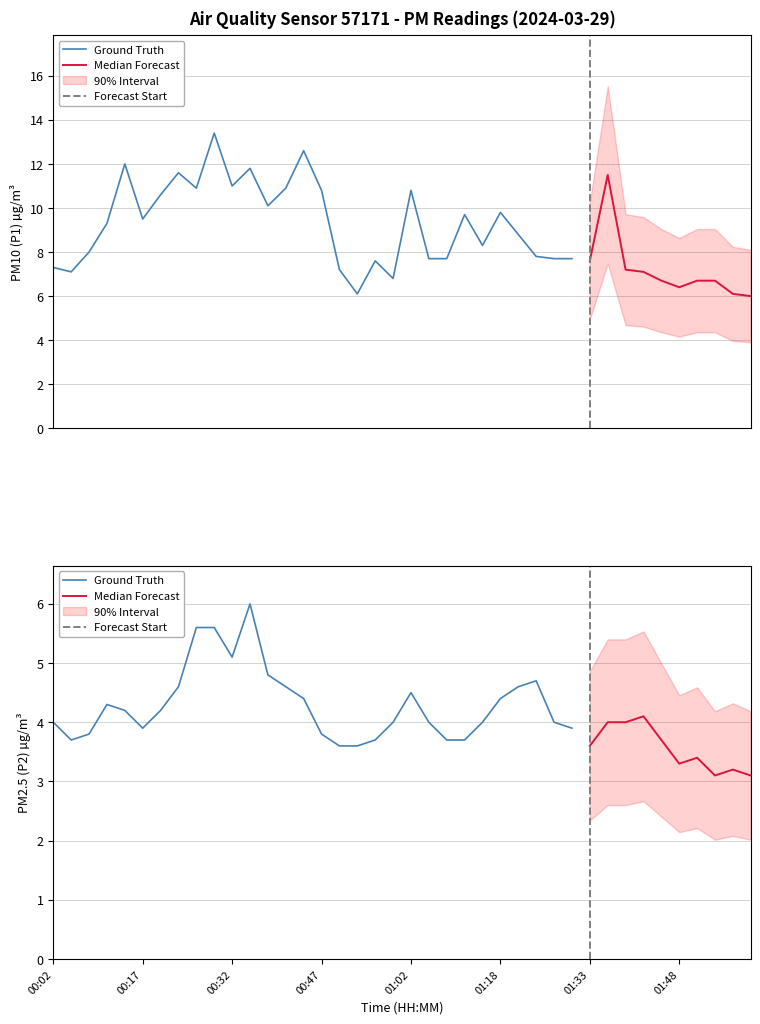

Reading right to left, transcribe all the data shown in this chart.

P1: 39=6.0	38=6.1	37=6.7	36=6.7	35=6.4	34=6.7	33=7.1	32=7.2	31=11.5	30=7.6	29=7.7	28=7.7	27=7.8	26=8.8	25=9.8	24=8.3	23=9.7	22=7.7	21=7.7	20=10.8	19=6.8	18=7.6	17=6.1	16=7.2	15=10.8	14=12.6	13=10.9	12=10.1	11=11.8	10=11.0	9=13.4	8=10.9	7=11.6	6=10.6	5=9.5	4=12.0	3=9.3	2=8.0	P2=7.1	P1=7.3
P2: 39=3.1	38=3.2	37=3.1	36=3.4	35=3.3	34=3.7	33=4.1	32=4.0	31=4.0	30=3.6	29=3.9	28=4.0	27=4.7	26=4.6	25=4.4	24=4.0	23=3.7	22=3.7	21=4.0	20=4.5	19=4.0	18=3.7	17=3.6	16=3.6	15=3.8	14=4.4	13=4.6	12=4.8	11=6.0	10=5.1	9=5.6	8=5.6	7=4.6	6=4.2	5=3.9	4=4.2	3=4.3	2=3.8	P2=3.7	P1=4.0